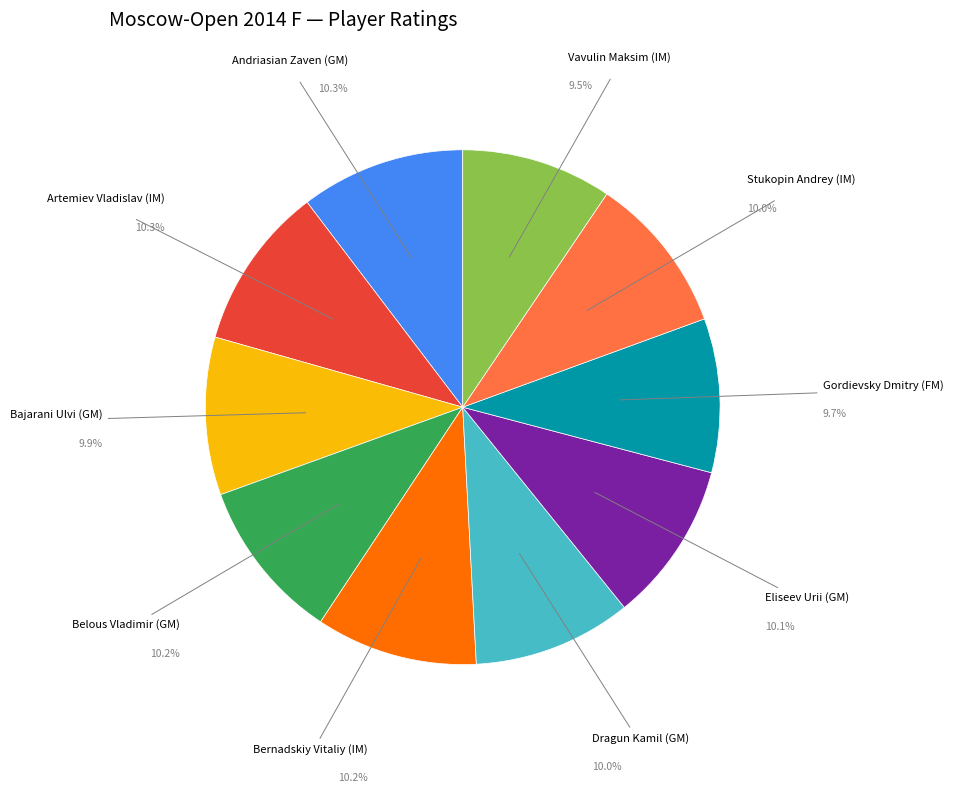

To the nearest percent, what is the average slice percentage?

10%